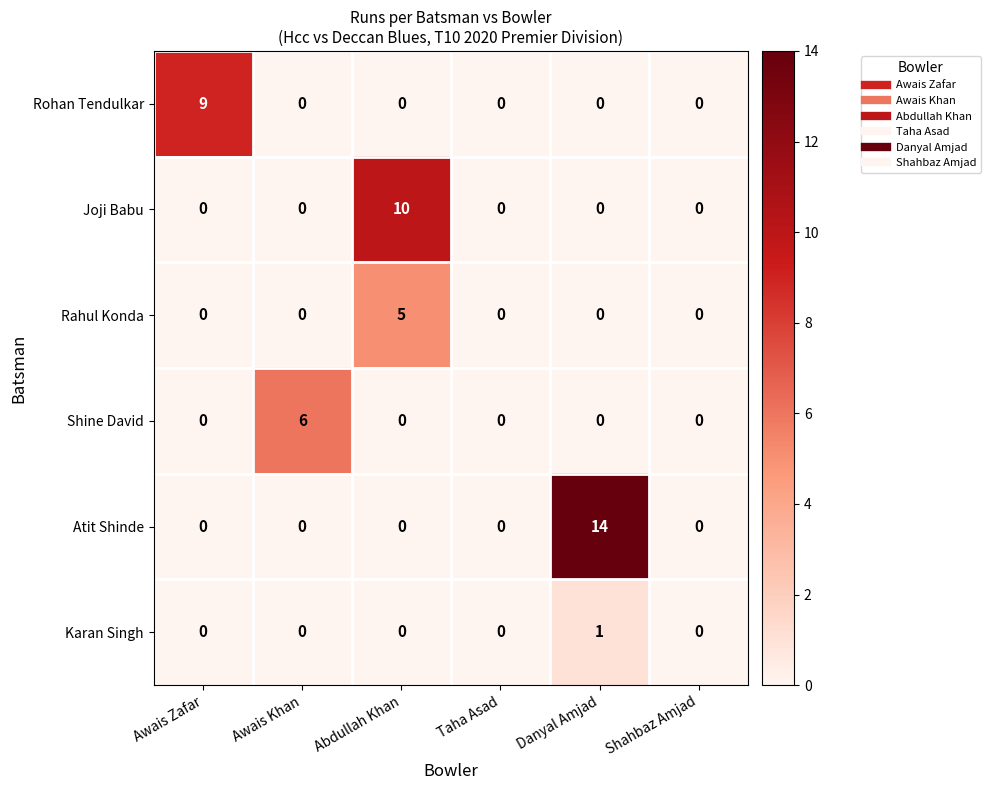

What is the sum of all Rohan Tendulkar values?

9